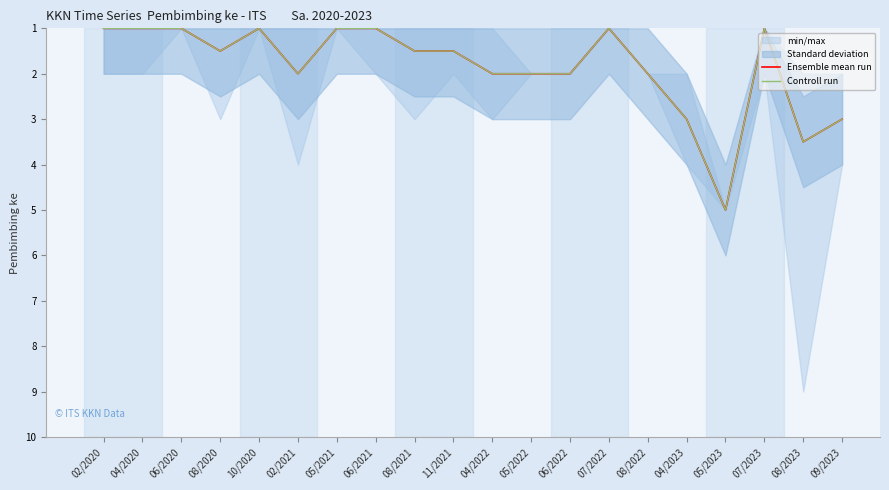

True or false: Ensemble mean run and Controll run intersect in this chart.

False